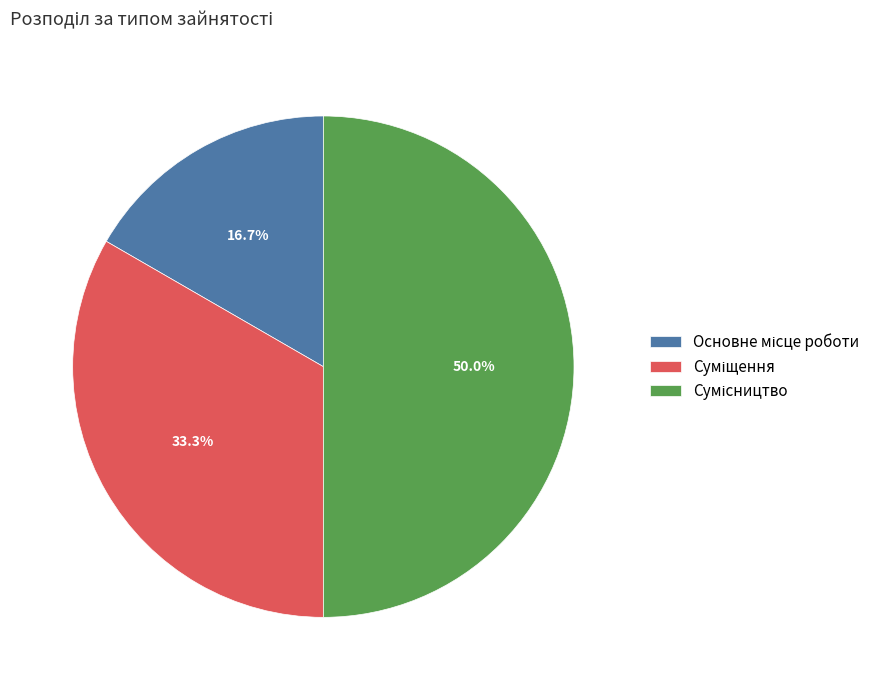

How many segments does this pie chart have?

3